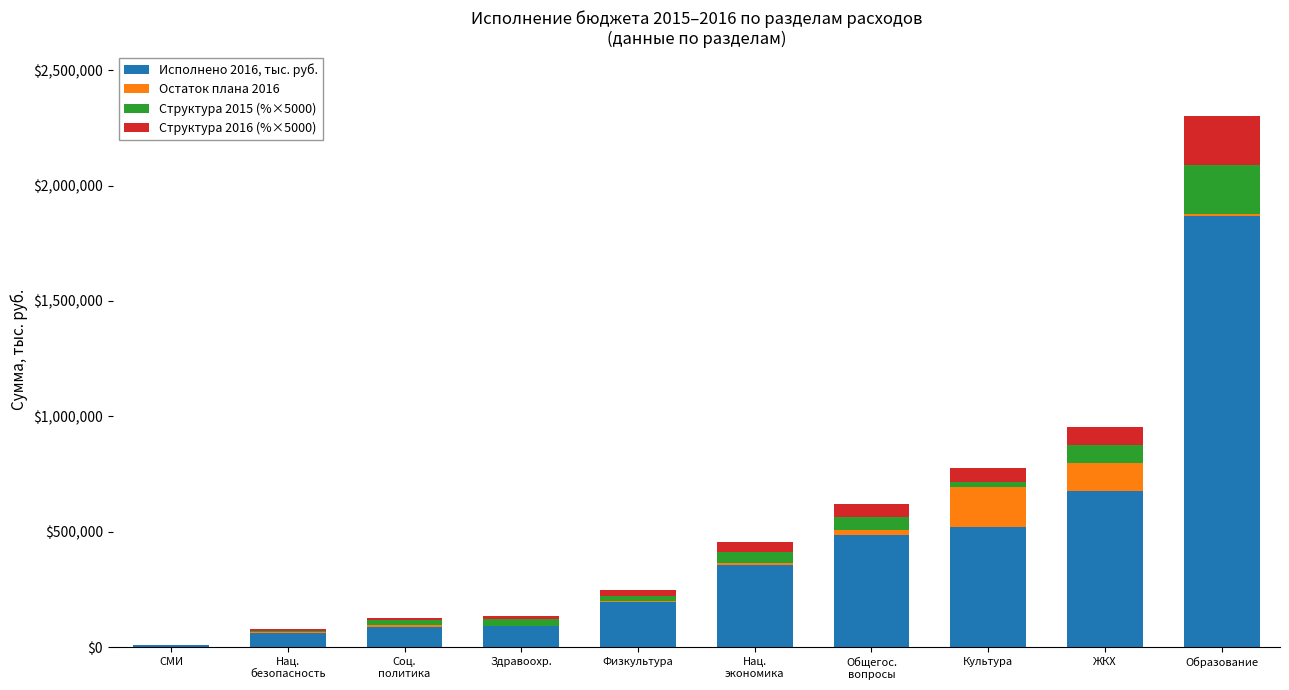

The Исполнено 2016, тыс. руб. series shows 521254.1 at Культура. True or false?

True